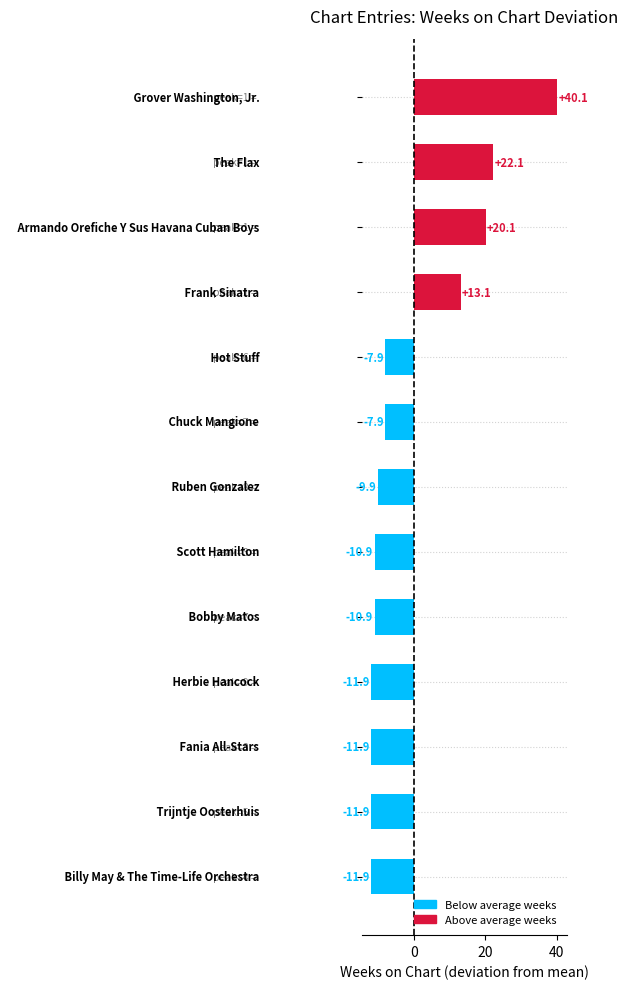

What is the maximum value shown in the chart?

40.1